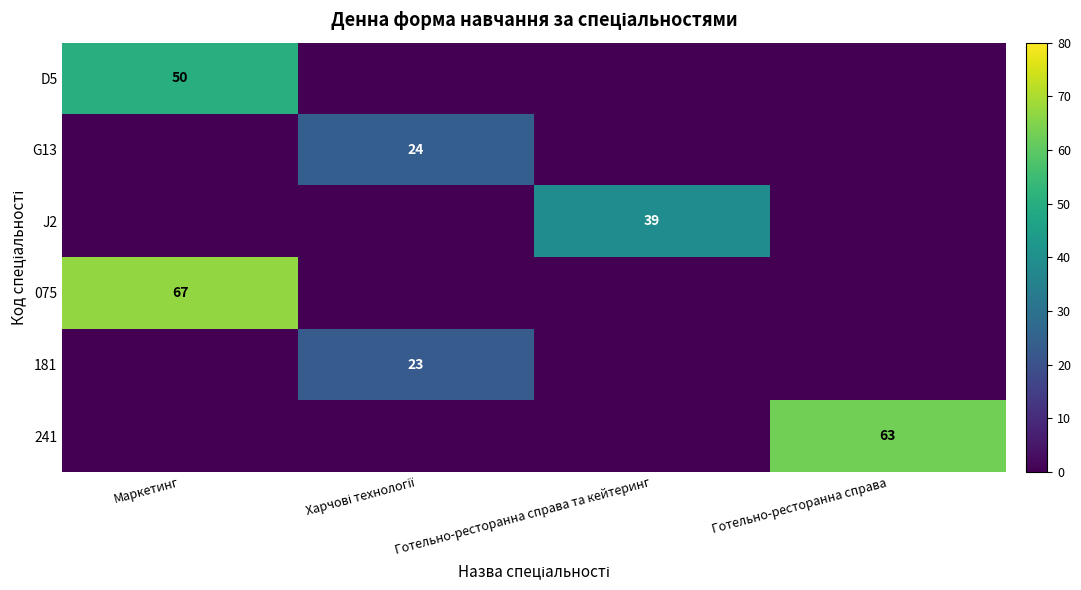

How many values in the 241 series exceed 0?

1